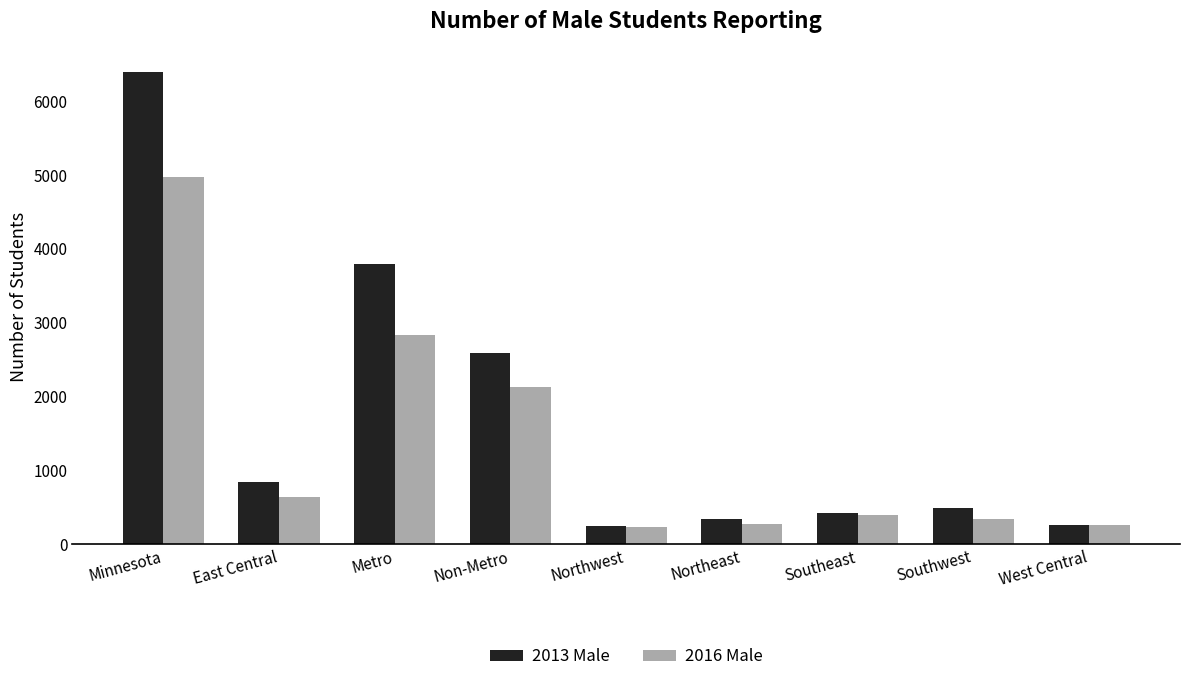

What is the label of the 7th bar from the right?

Metro